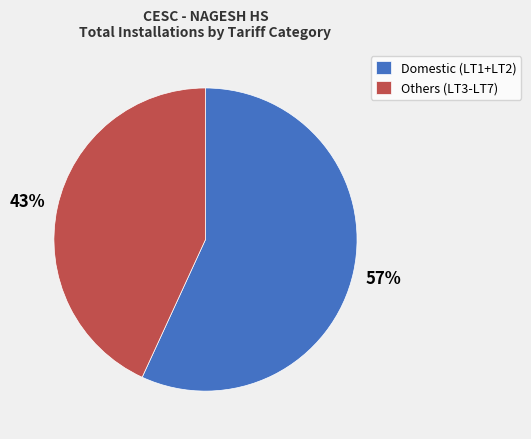

Is there a majority slice in this chart?

Yes